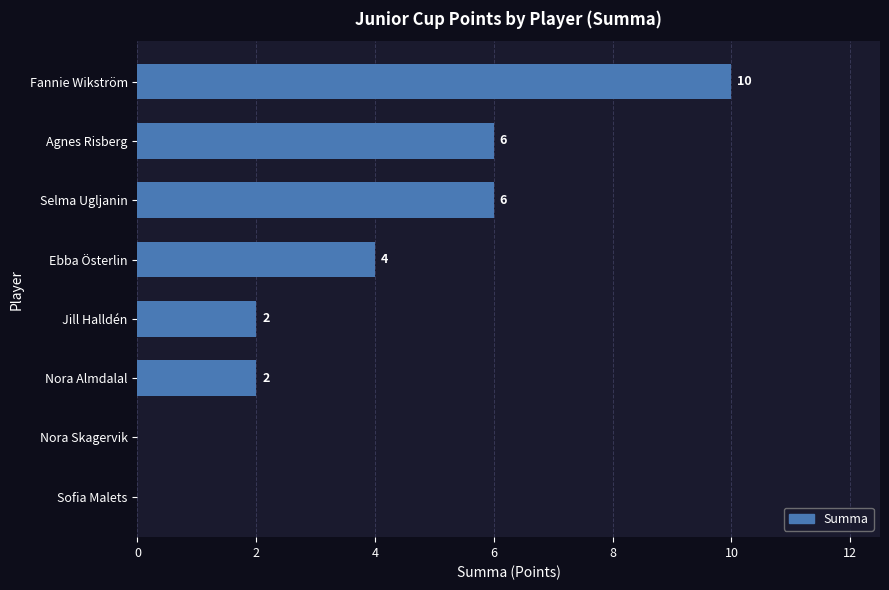

What is the change in value from Ebba Österlin to Agnes Risberg?

+2